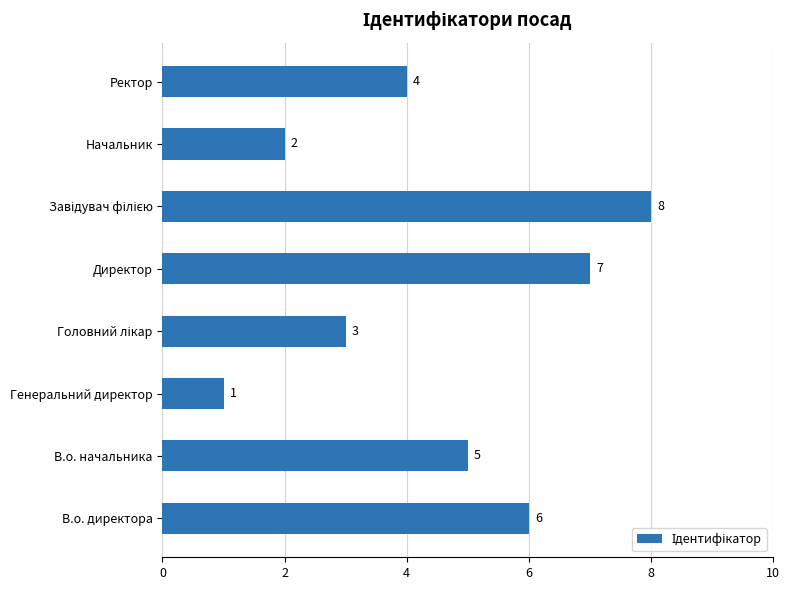

Reading bottom to top, list all the values displayed in this chart.

6	5	1	3	7	8	2	4